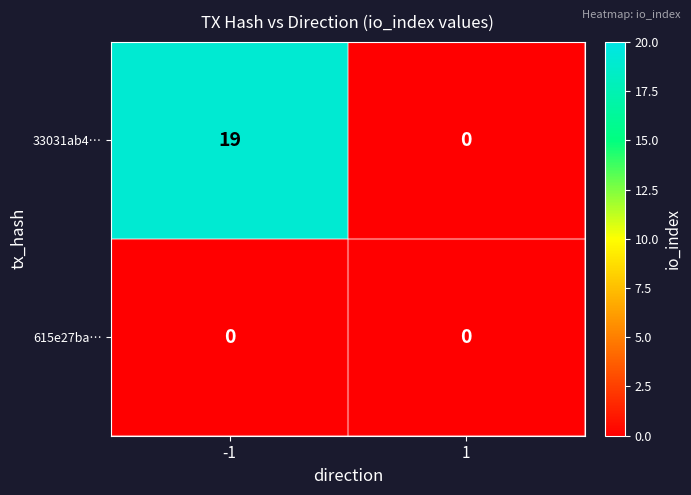

Reading left to right, extract all data points from this chart.

33031ab4…: -1=19	1=0
615e27ba…: -1=0	1=0